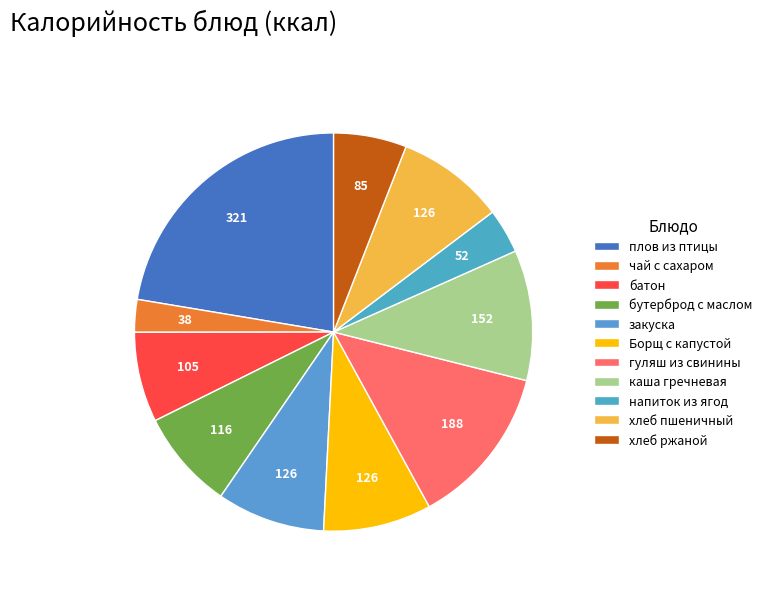

Is the sum of бутерброд с маслом and Борщ с капустой greater than half?

No